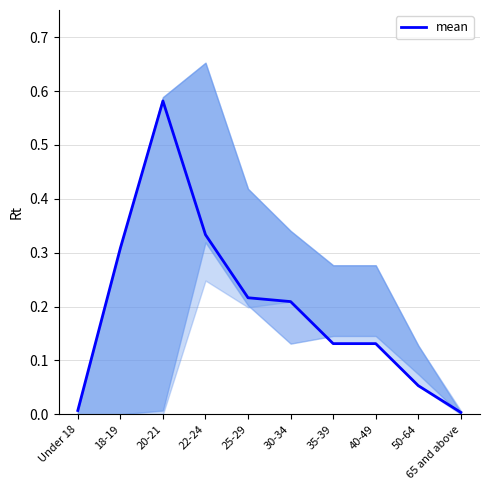

At which category does the data reach its first local peak?

20-21